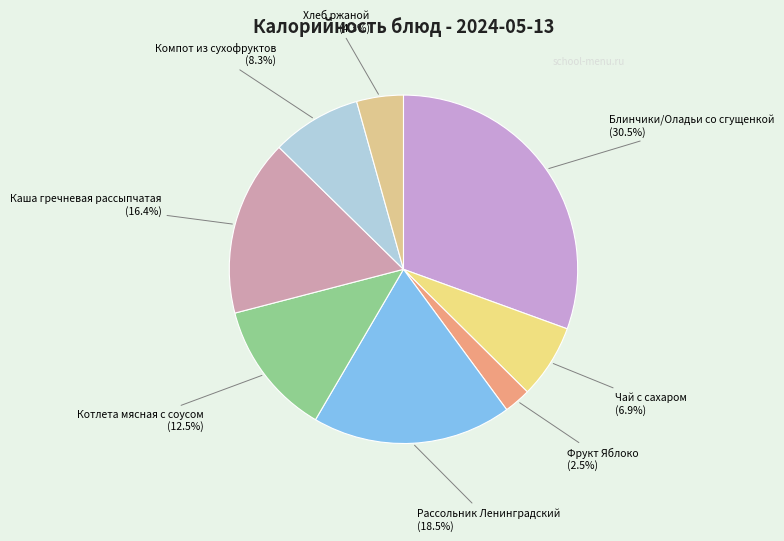

Which slice is the largest?

Блинчики/Оладьи со сгущенкой